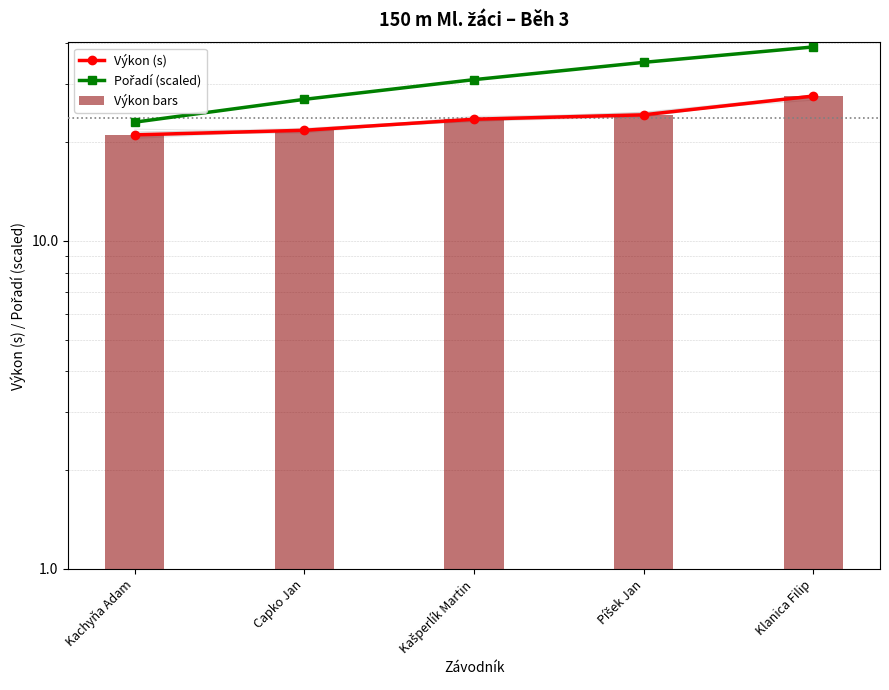

Which series changed the most between Kašperlík Martin and Píšek Jan?

Pořadí (scaled)